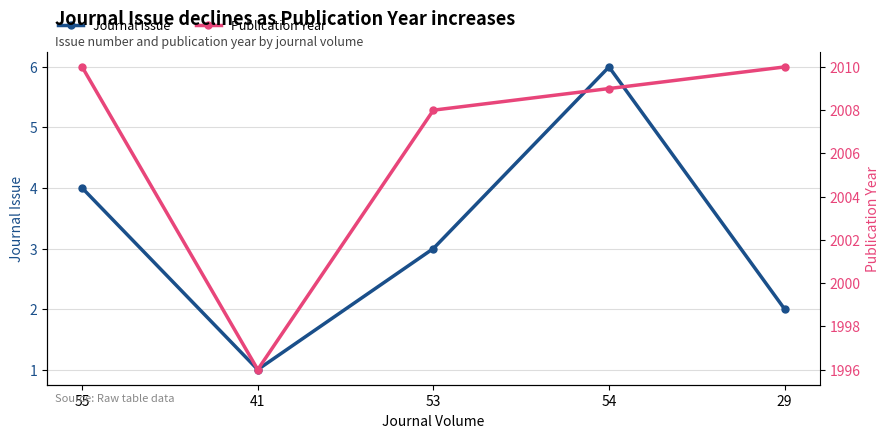

True or false: Publication Year and Journal Issue cross at least once.

False